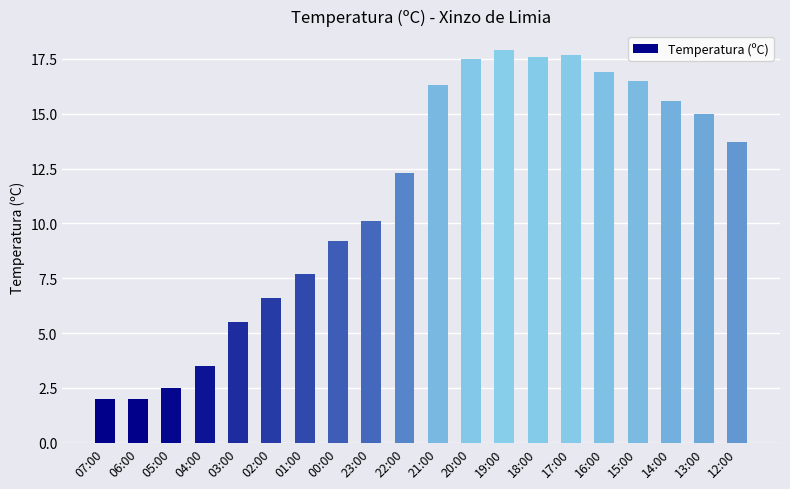

Does the chart contain stacked bars?

No